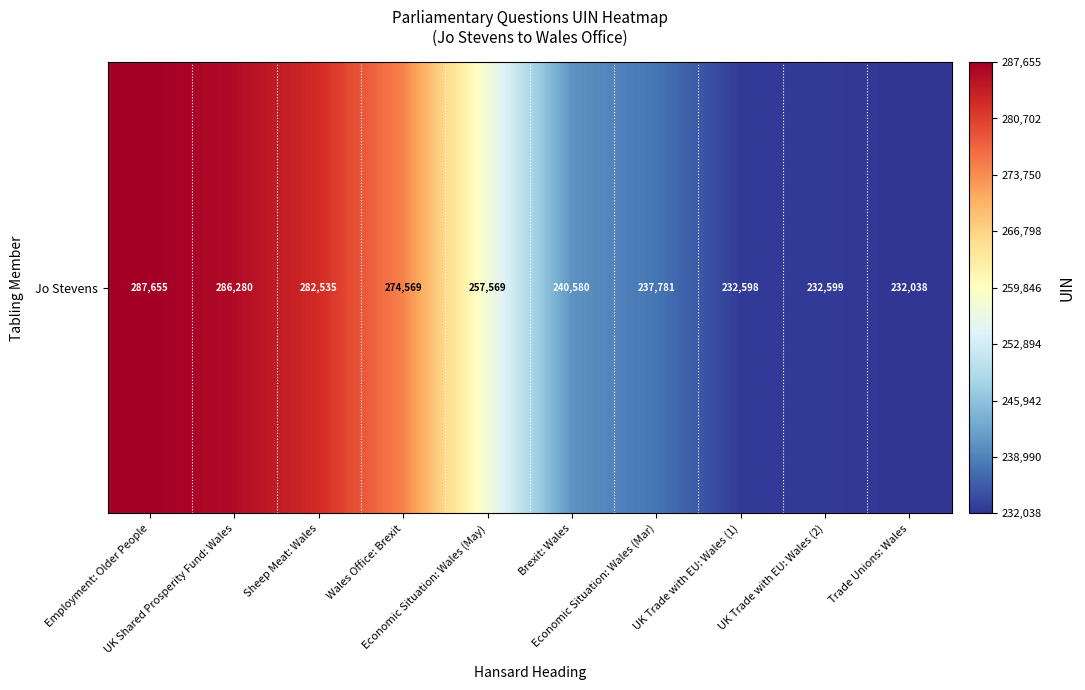

How many values are below 257569?

5